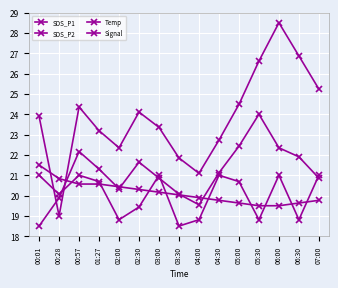

In SDS_P1, how many points are lower than both neighbors (excluding endpoints)?

3